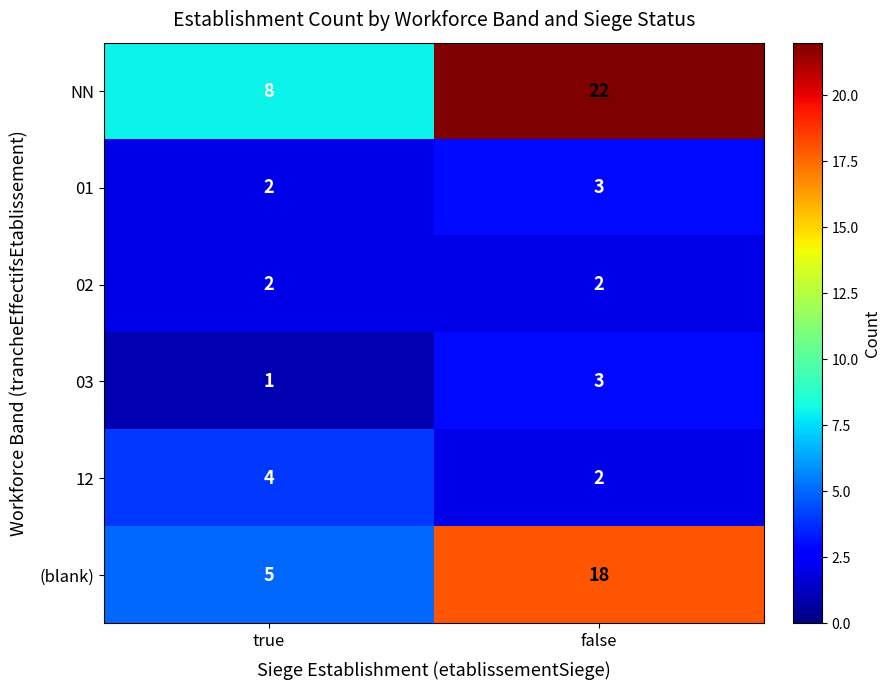

Between true and false, which series saw the biggest shift?

NN